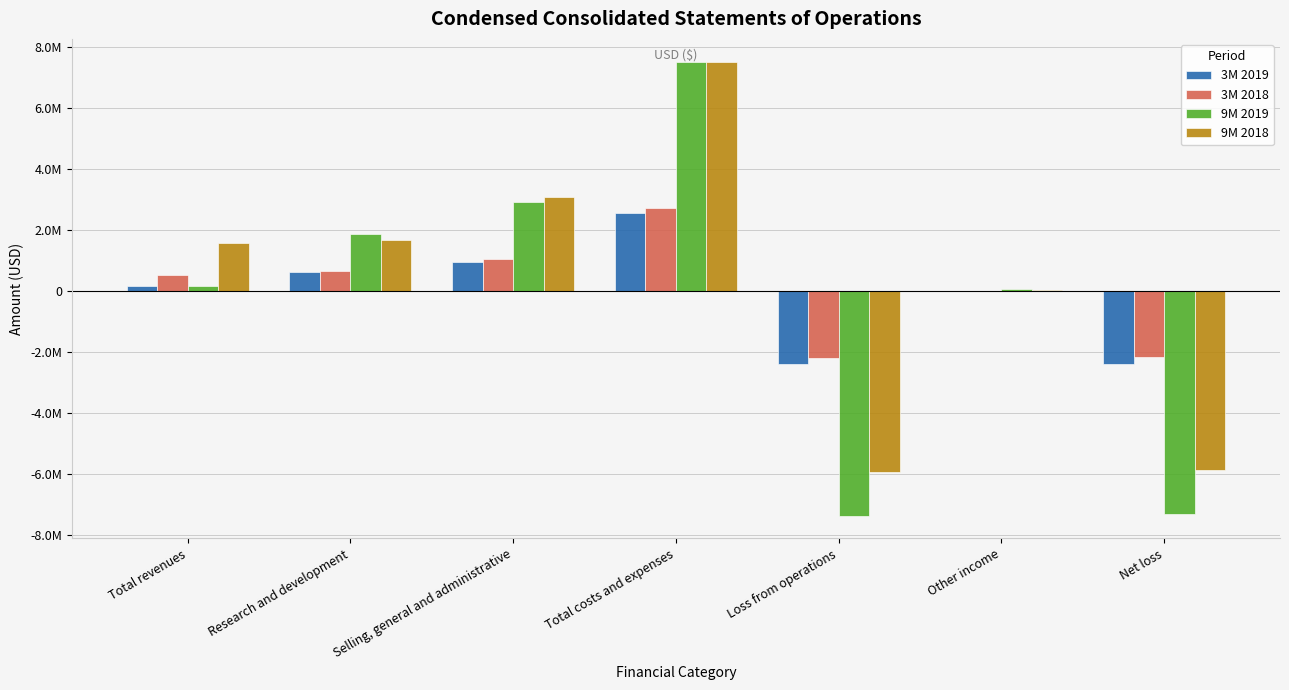

Rank the series at Selling, general and administrative from lowest to highest value.

3M 2019, 3M 2018, 9M 2019, 9M 2018